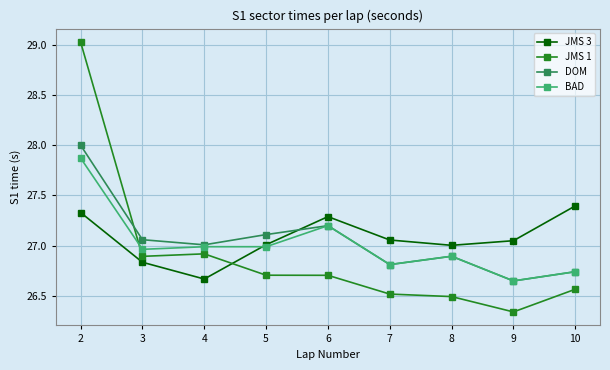

How many intersections are there between DOM and JMS 1?

1